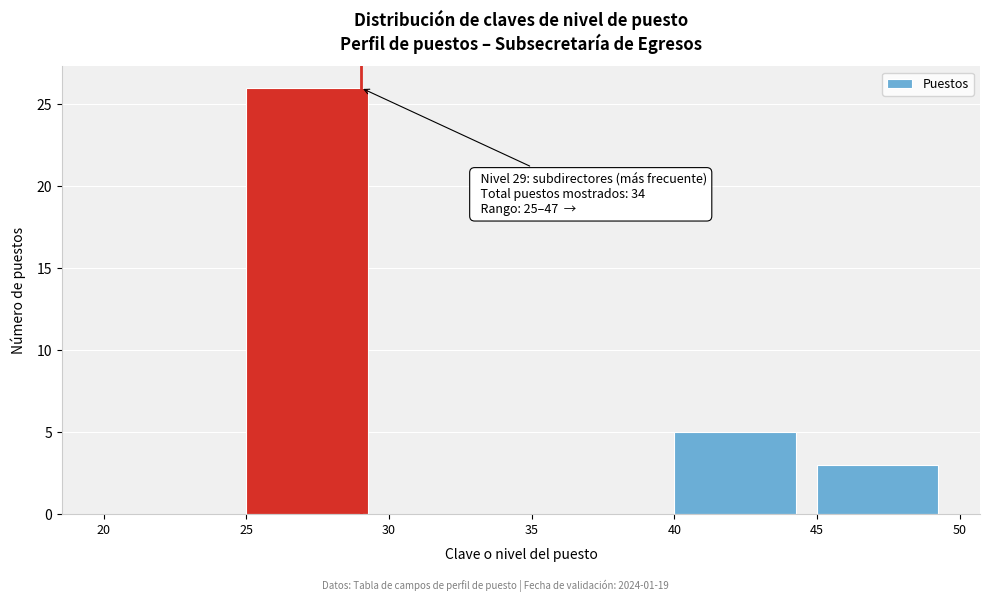

Over which range of the x-axis is the bar tallest?

25 to 30